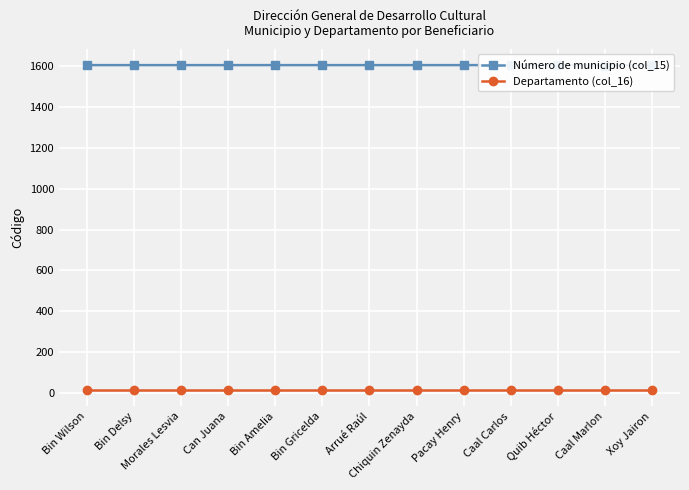

What is the average value of the Número de municipio (col_15) series?

1604